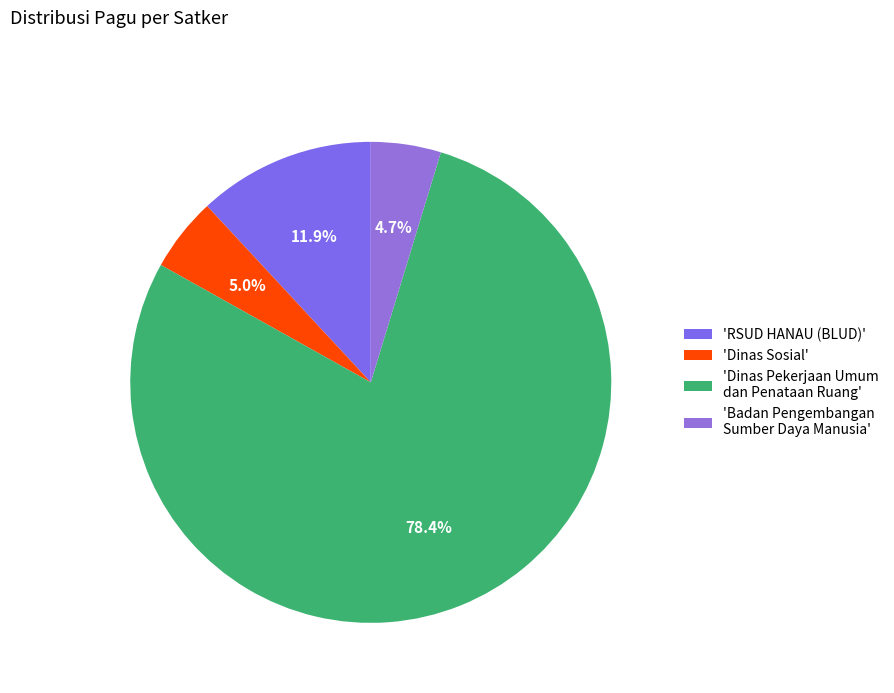

How many segments does this pie chart have?

4